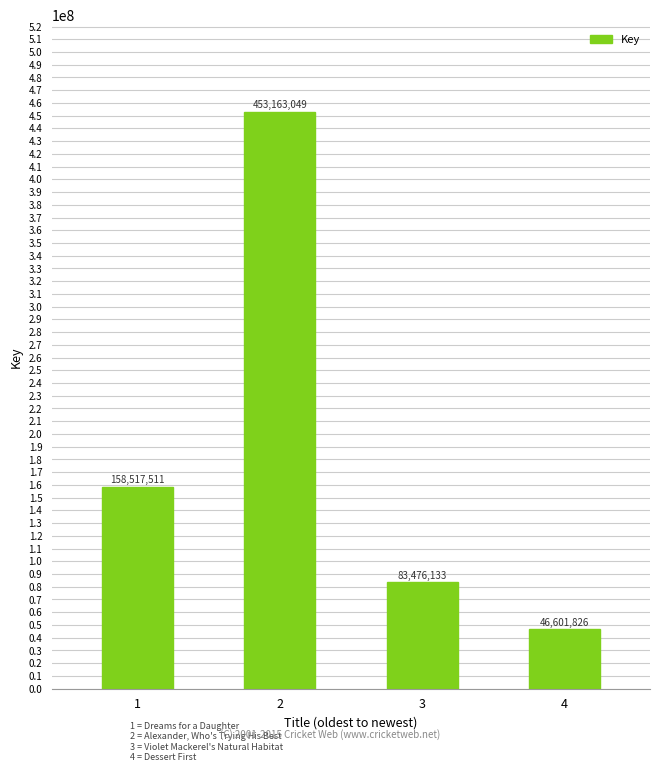

The value at 1 is 245041530. True or false?

False